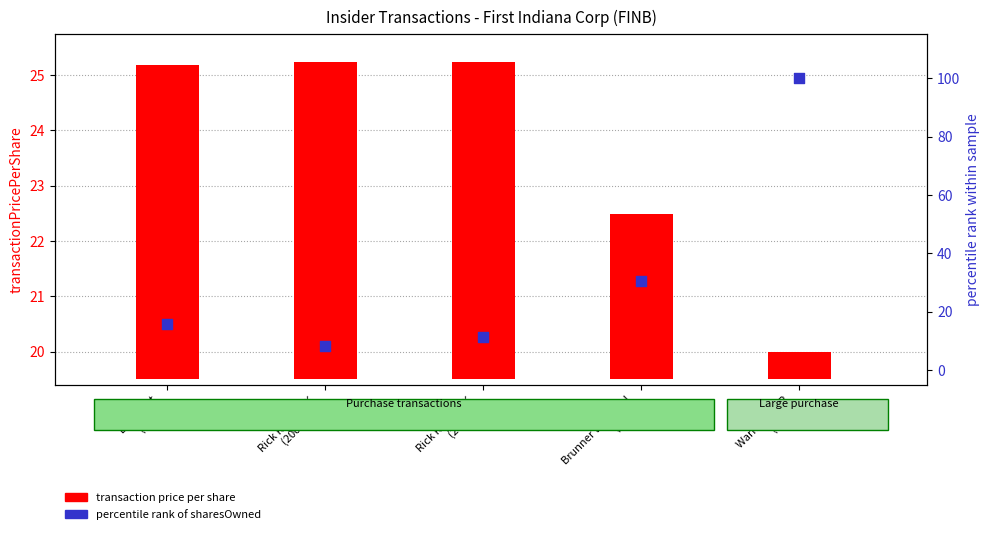

What are all the series names shown in the legend?

transaction price per share, % rank of sharesOwned